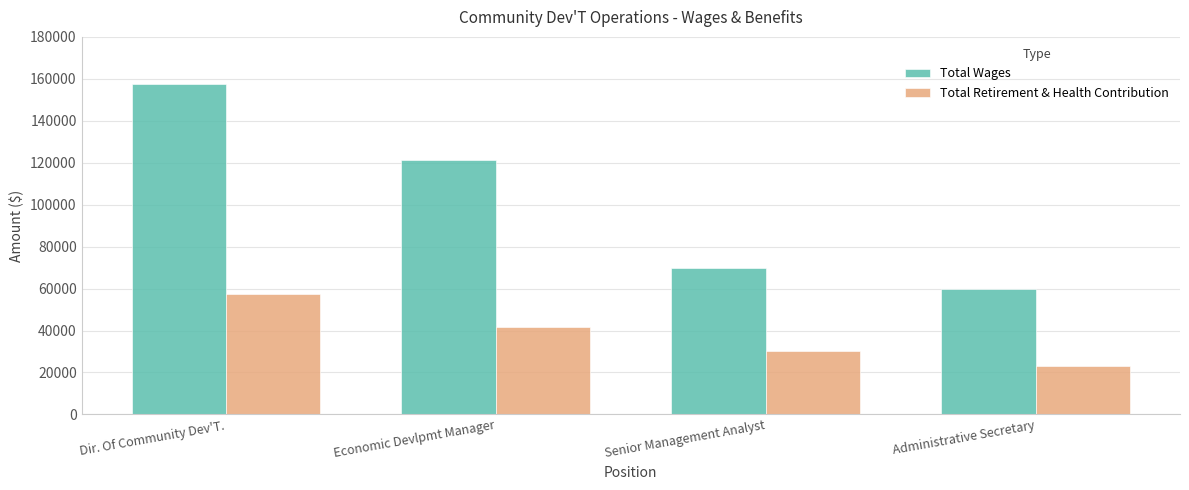

Are the bars horizontal?

No